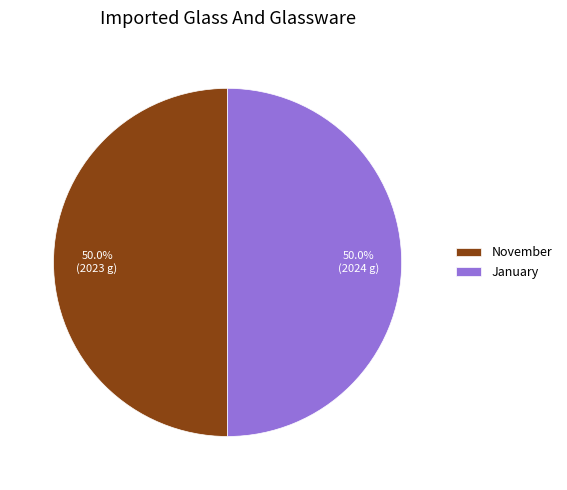

What is the total percentage of January and November?

100.0%